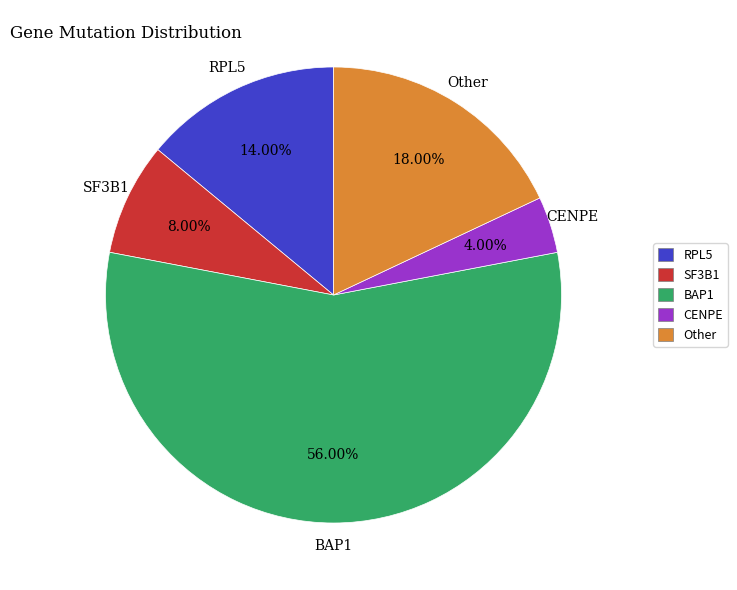

Which slice is the largest?

BAP1